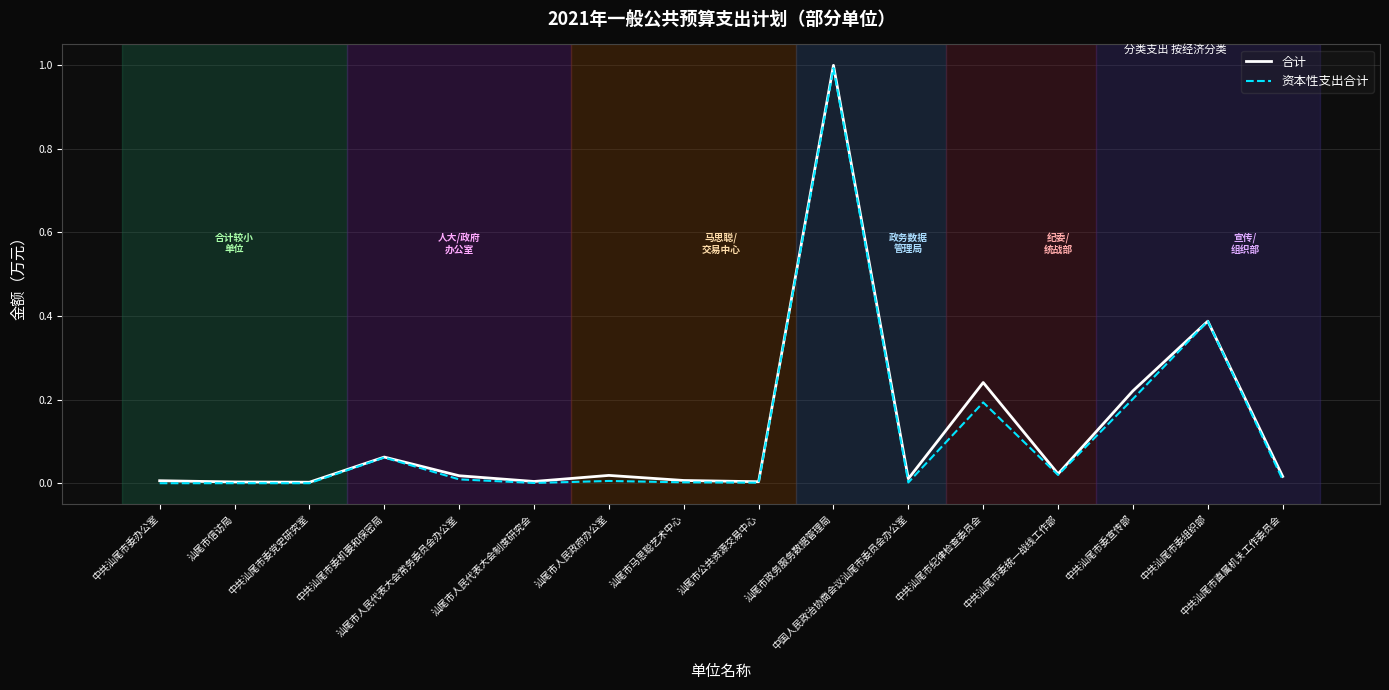

Which series has the largest range (max minus min)?

合计